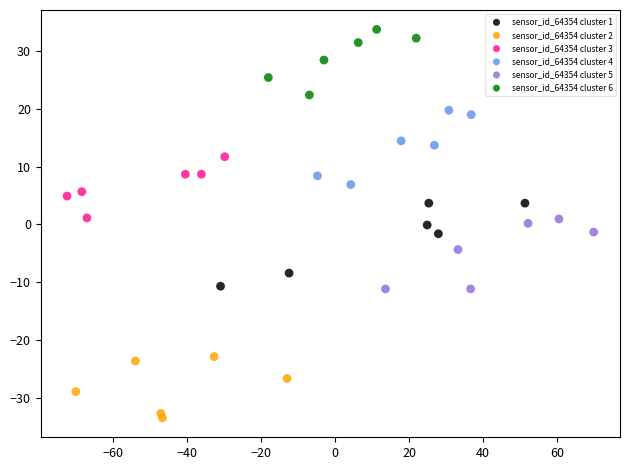

Which series has the widest spread of Y values?

sensor_id_64354 cluster 1